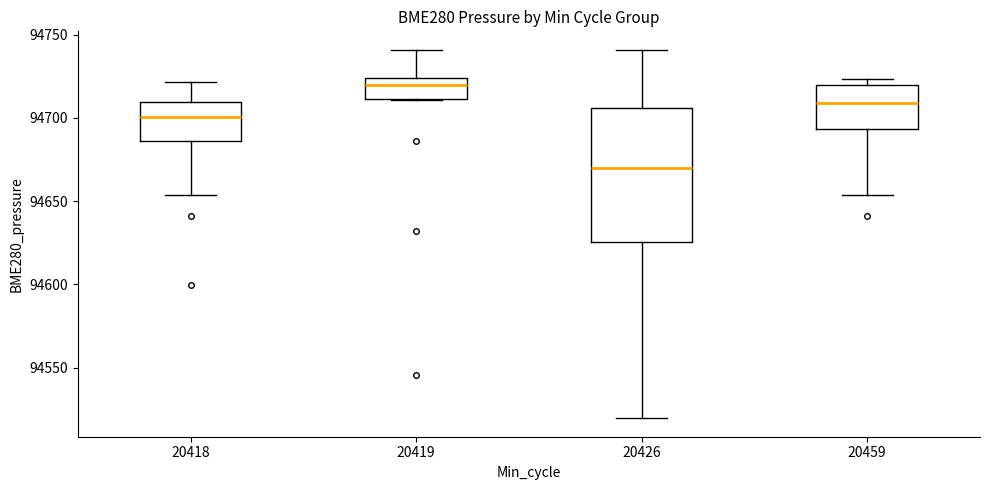

Reading left to right, read every box against the y-axis: the position of its median line, the range the box covers, and the ends of its whiskers. The values are not printed on the chart, so give them approximately, as read against the axis.

20418: median 94700, box 94685 to 94710, whiskers 94655 to 94720
20419: median 94720, box 94710 to 94725, whiskers 94710 to 94740
20426: median 94670, box 94625 to 94705, whiskers 94520 to 94740
20459: median 94710, box 94695 to 94720, whiskers 94655 to 94725